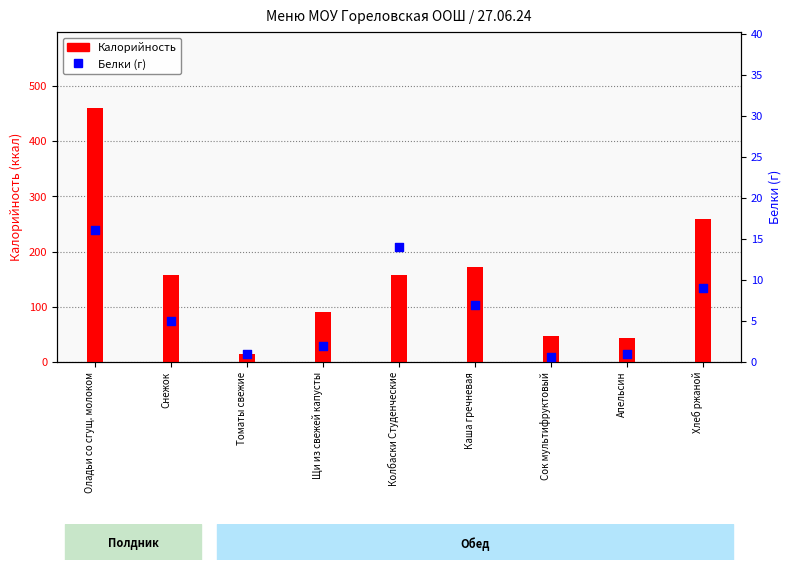

Which series contains the lowest Y value?

Белки (г)